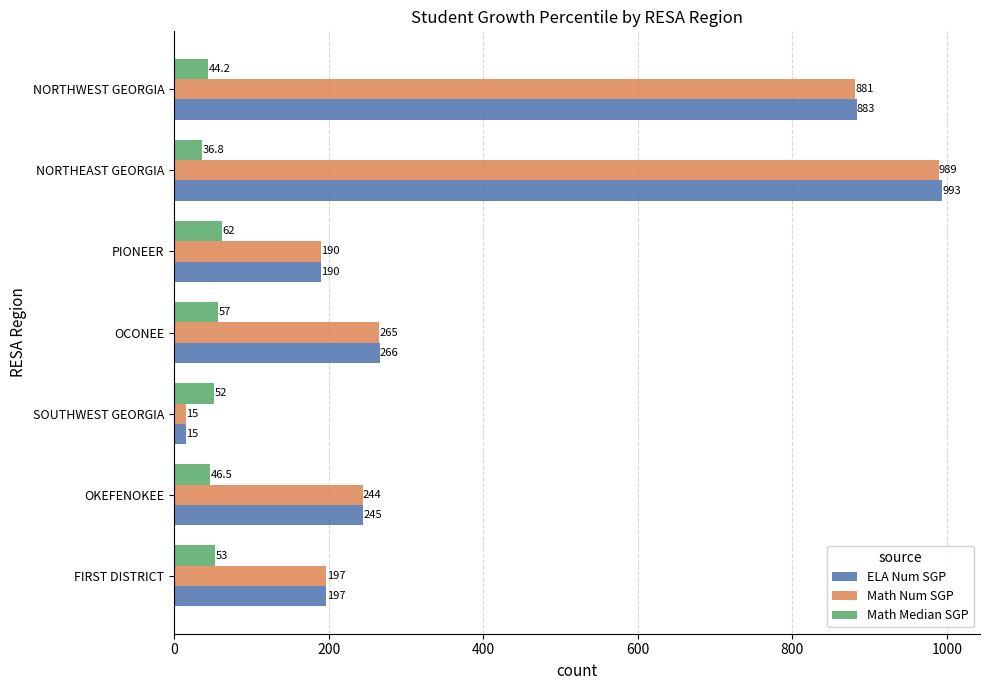

How many distinct data groups are displayed?

3